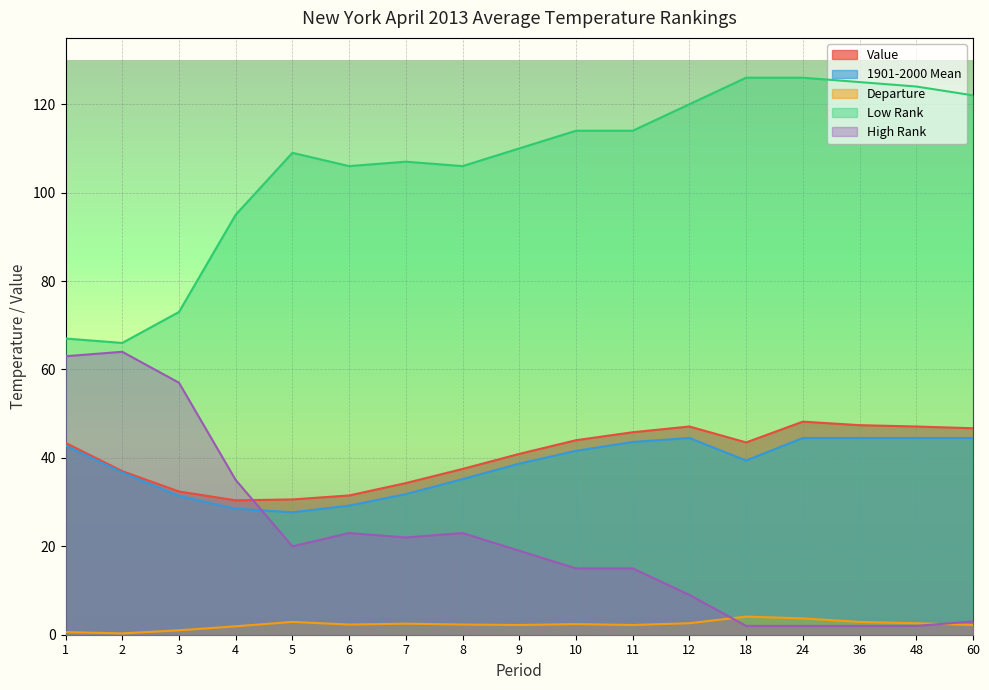

At which label does 1901-2000 Mean reach its peak?

12